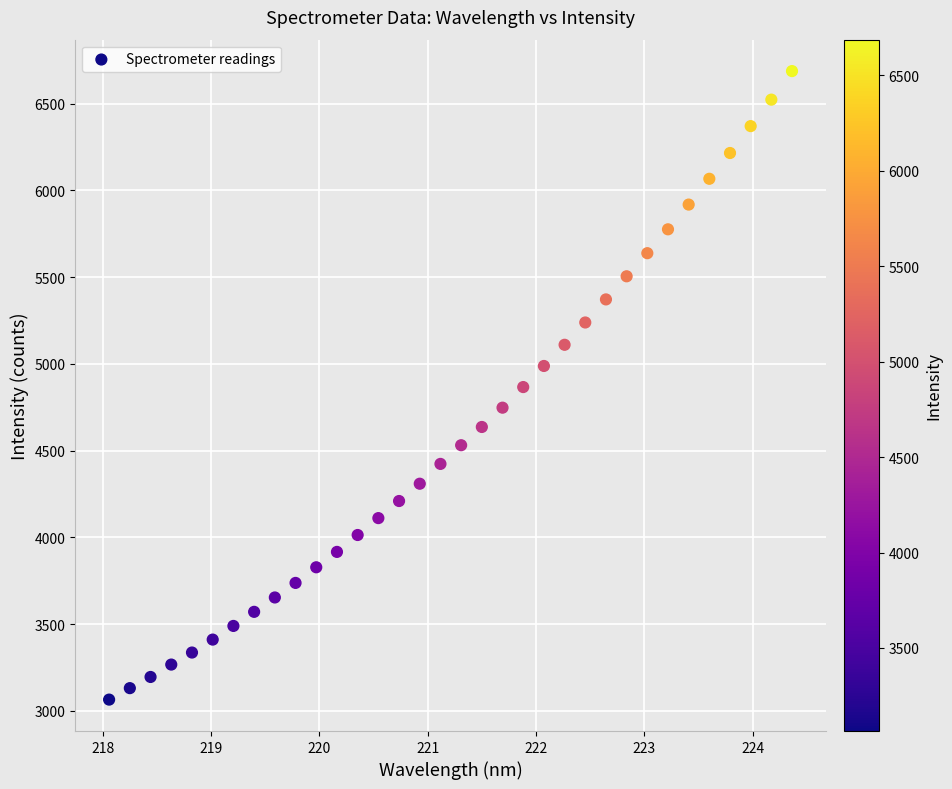

What is the range of Y values (max minus min)?

3622.6